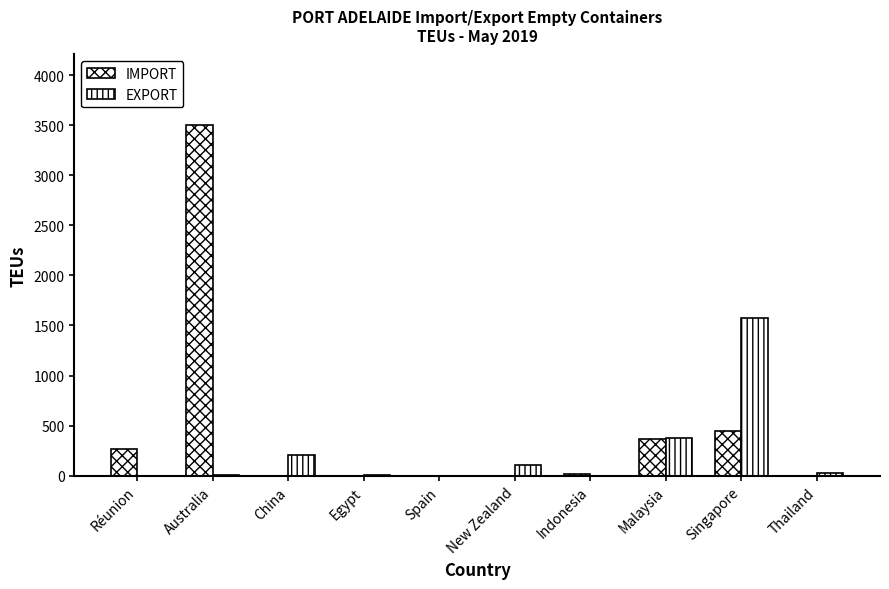

Where is EXPORT nearest to the value 789?

Malaysia